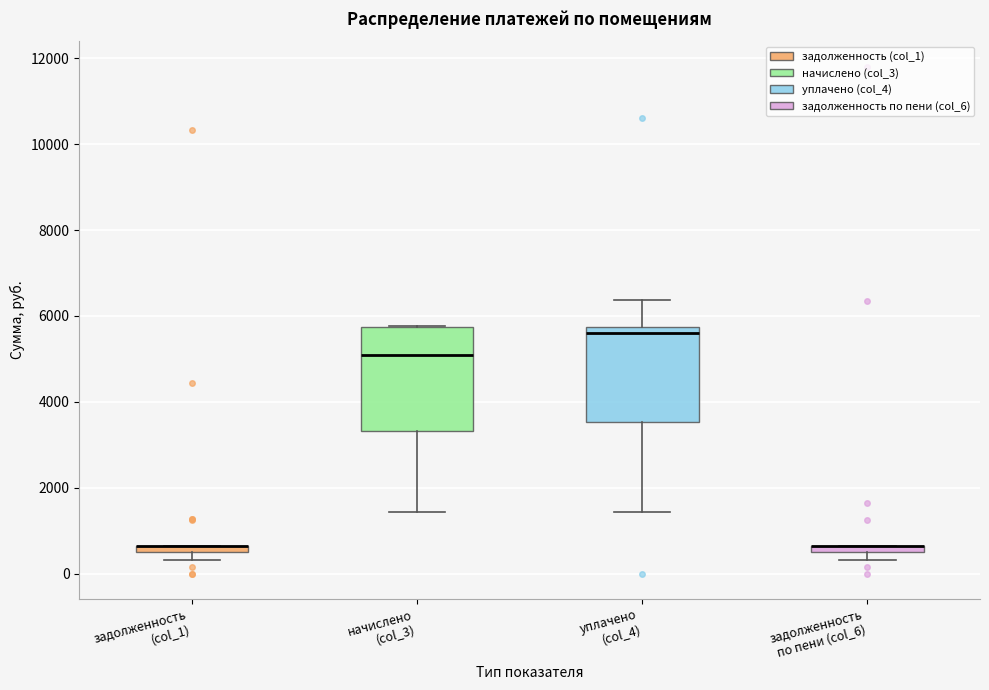

Which box is the tallest, from its lower edge to its upper edge?

начислено (col_3)